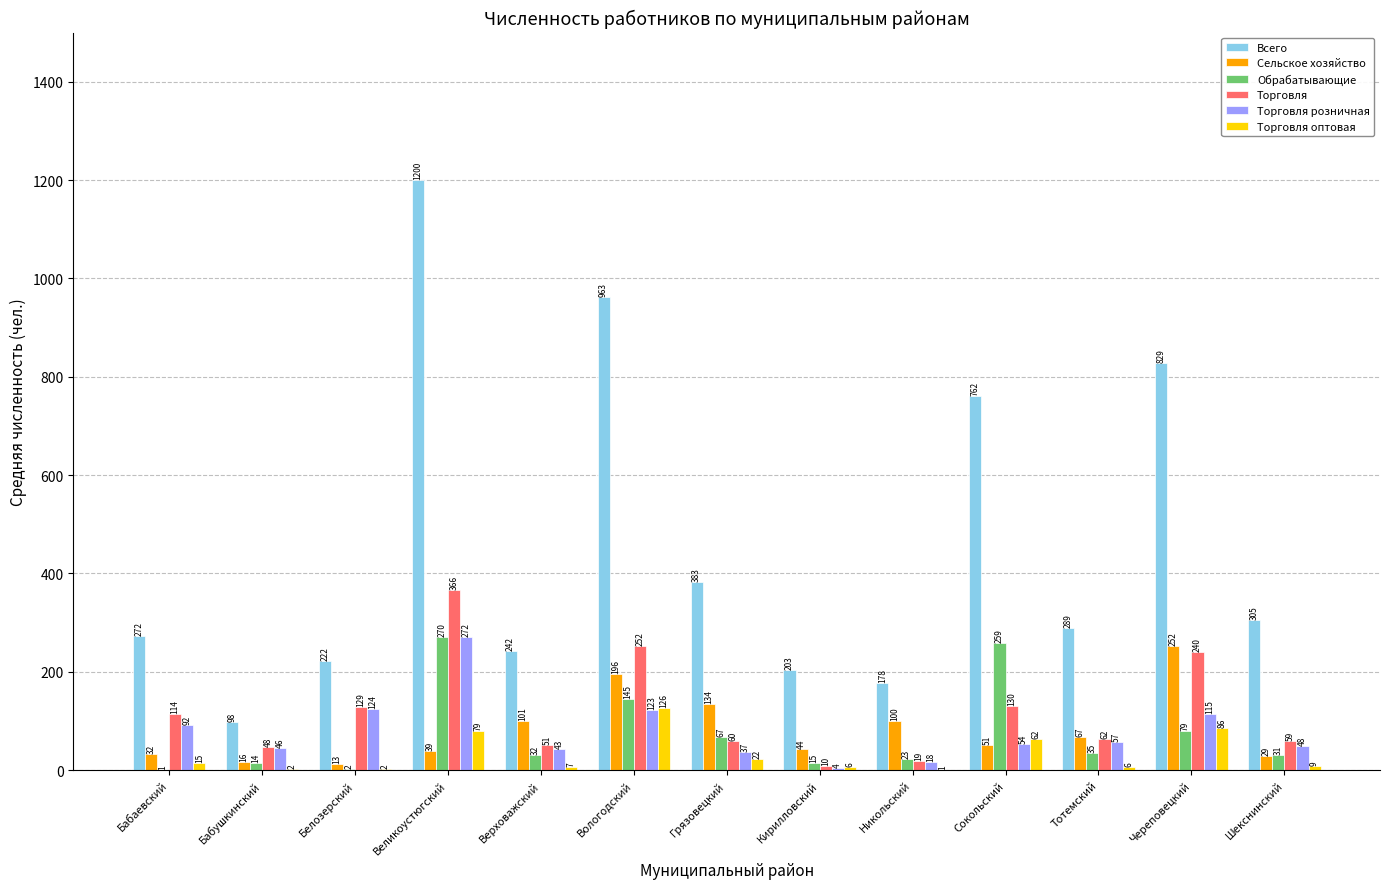

What is the sum of the Сельское хозяйство values at Белозерский and Великоустюгский?

52.0